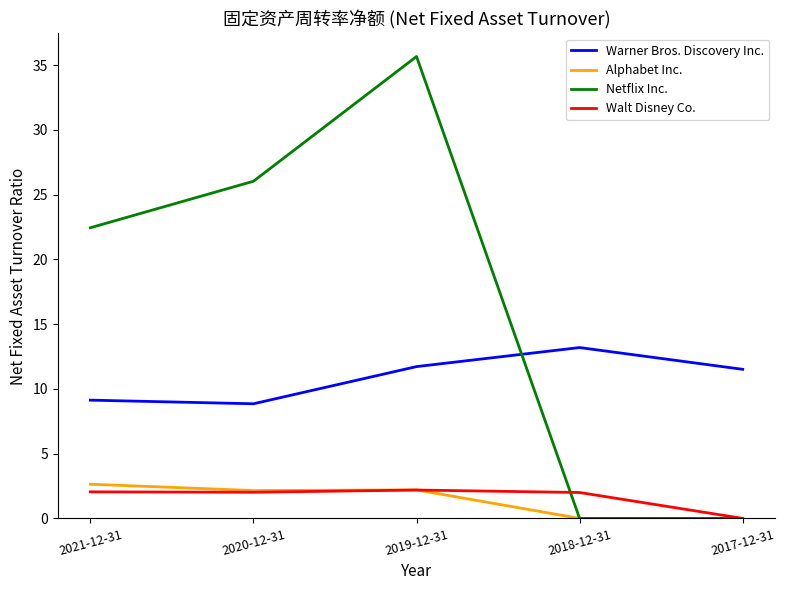

At which category is the sum across all series the highest?

2019-12-31